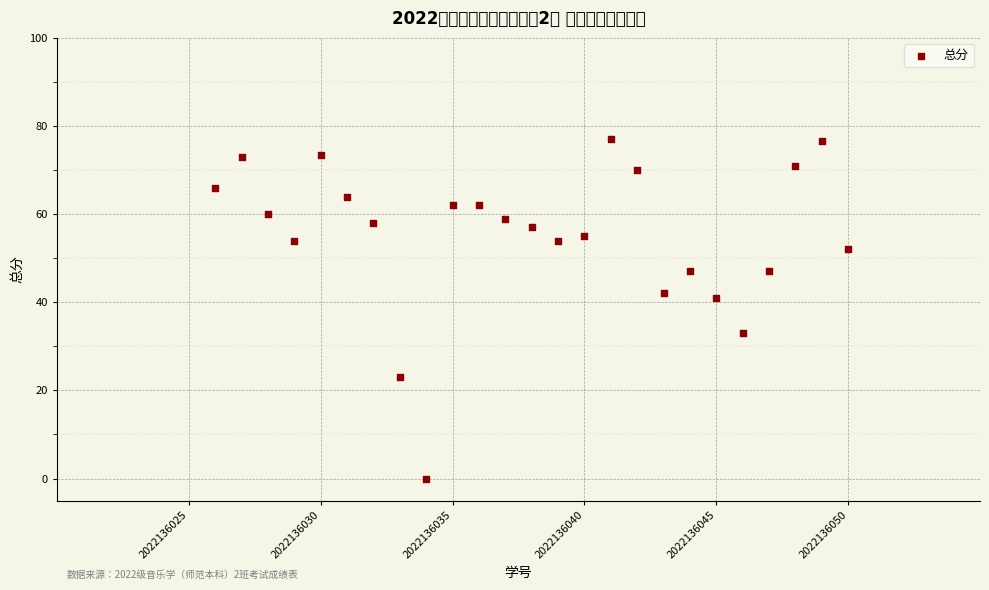

What is the range of X values (max minus min)?

24.0